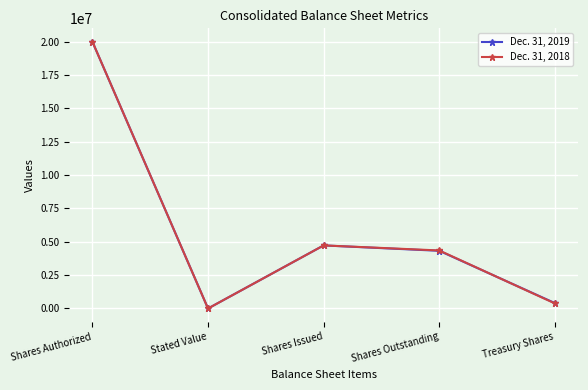

At which label does Dec. 31, 2018 reach its peak?

Shares Authorized